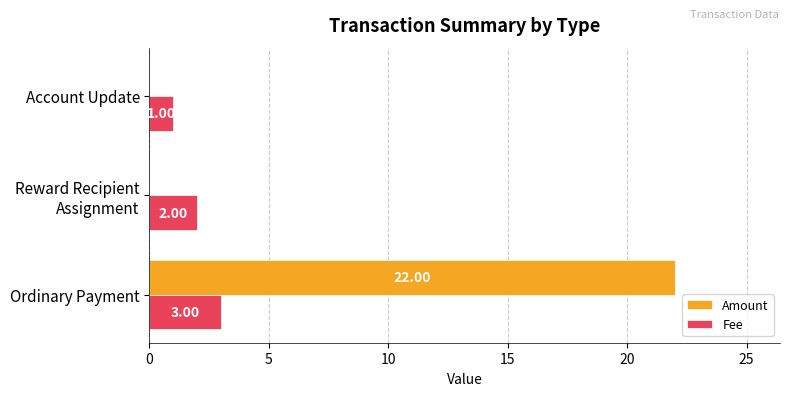

At which category is the sum across all series the highest?

Ordinary Payment